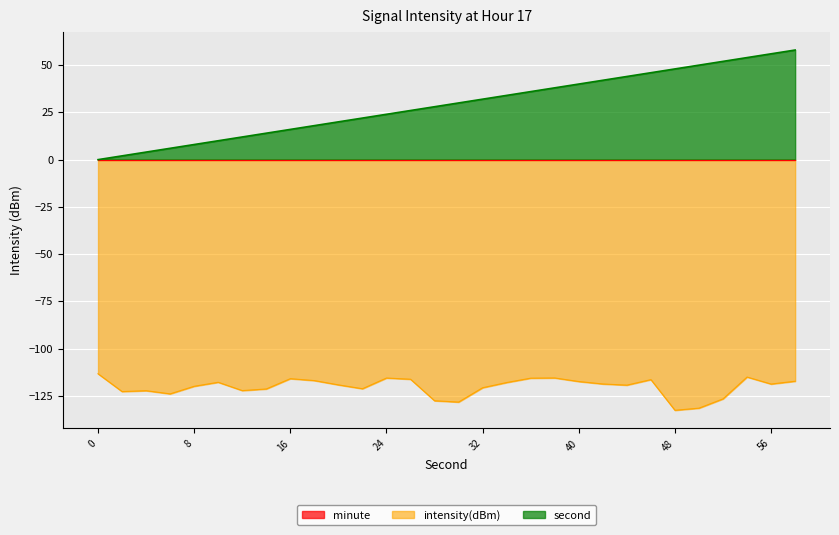

Rank the categories by intensity(dBm) value from highest to lowest.

0, 54, 38, 24, 36, 16, 26, 46, 18, 58, 40, 10, 34, 42, 56, 20, 44, 8, 32, 22, 14, 12, 4, 2, 6, 52, 28, 30, 50, 48